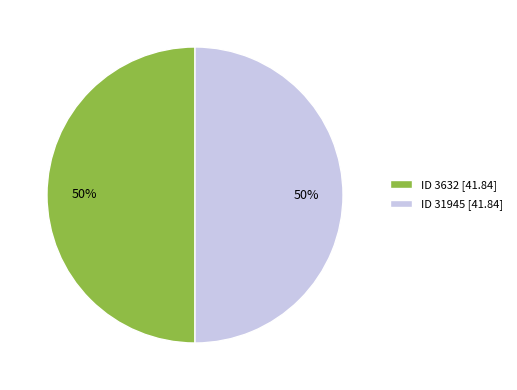

Combined, do ID 31945 [41.84] and ID 3632 [41.84] account for over 50%?

Yes